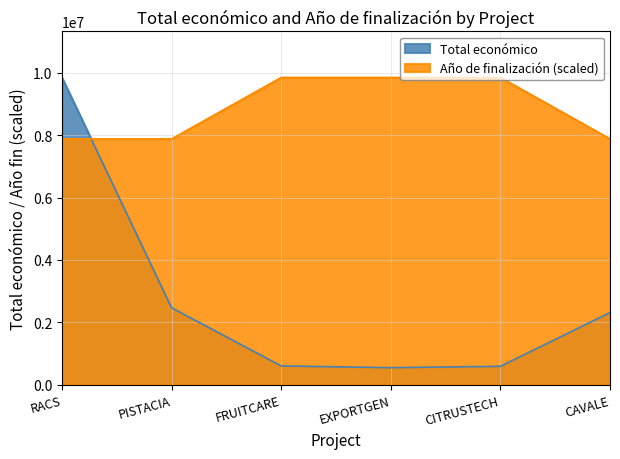

What is the sum of the Total económico values at CAVALE and RACS?

12157958.0